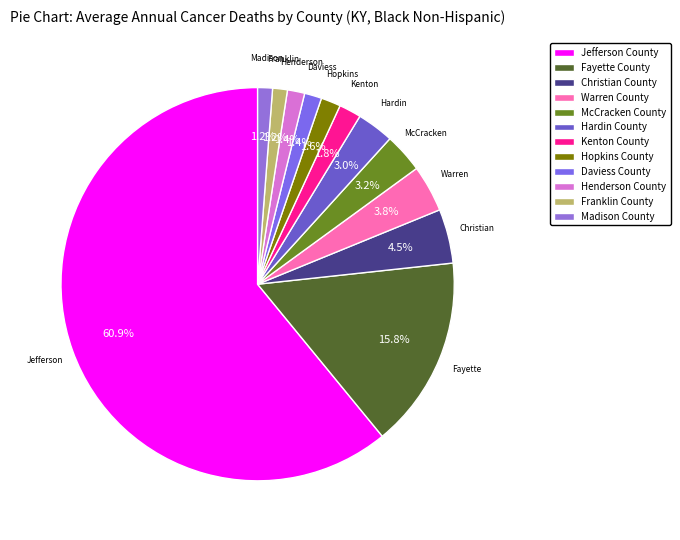

To the nearest percent, what is the average slice percentage?

8%